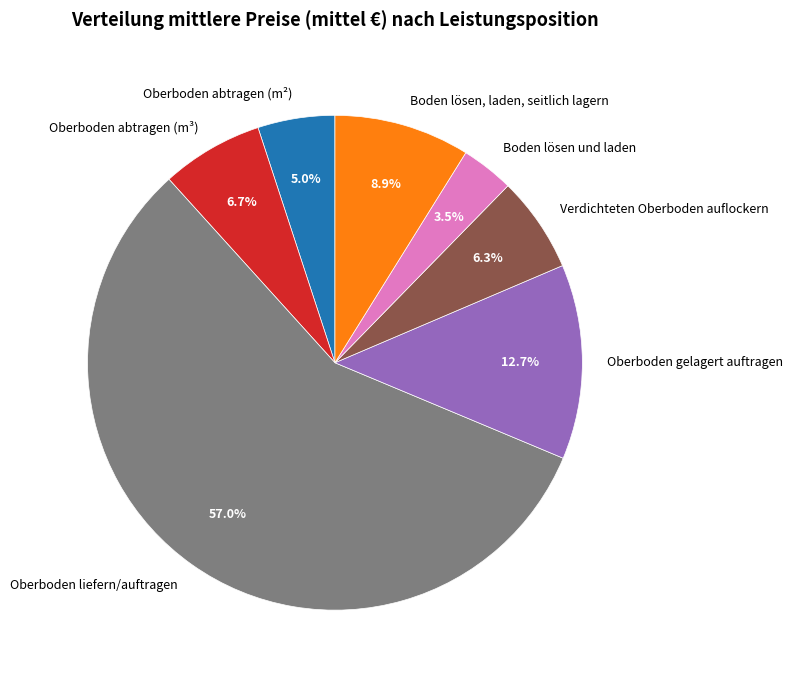

Is it true that Oberboden liefern/auftragen is 64% of the pie?

False